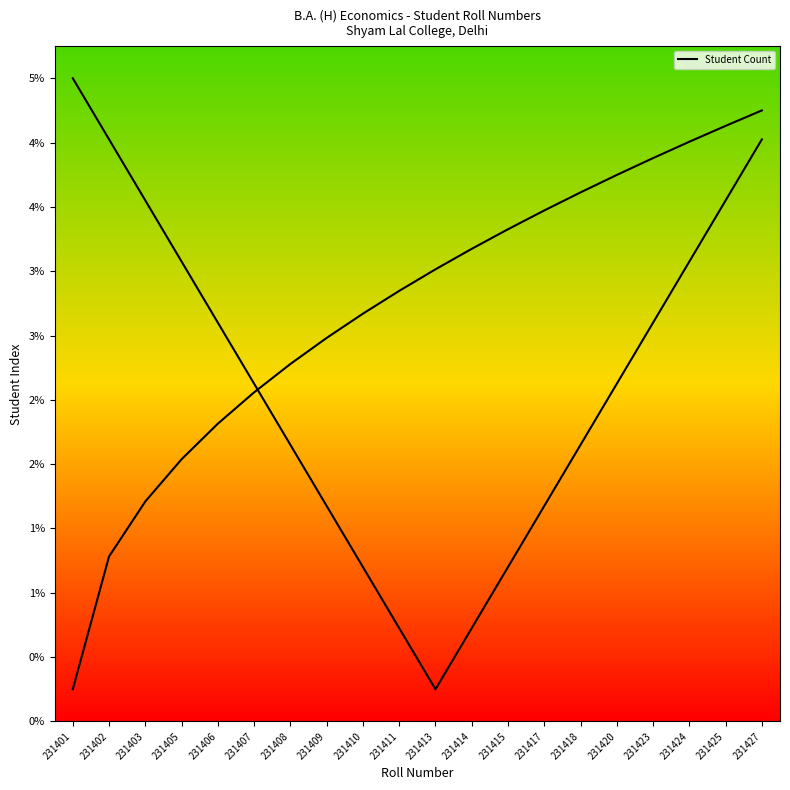

Between 231413 and 231407, which is larger?

231407